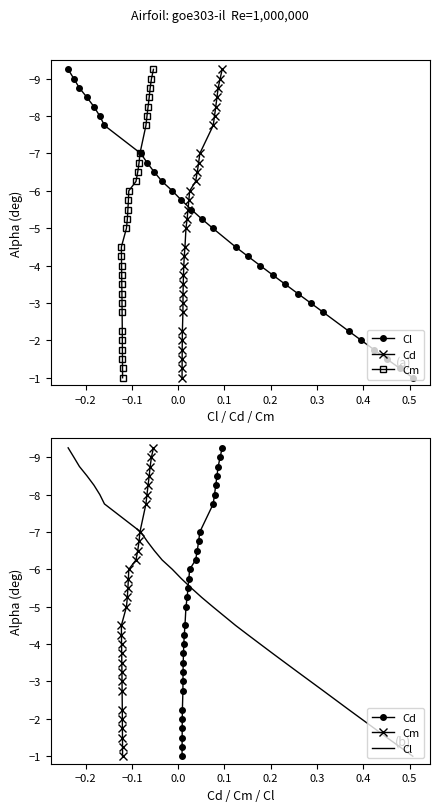

How many values in the Cm series are below -5?

15